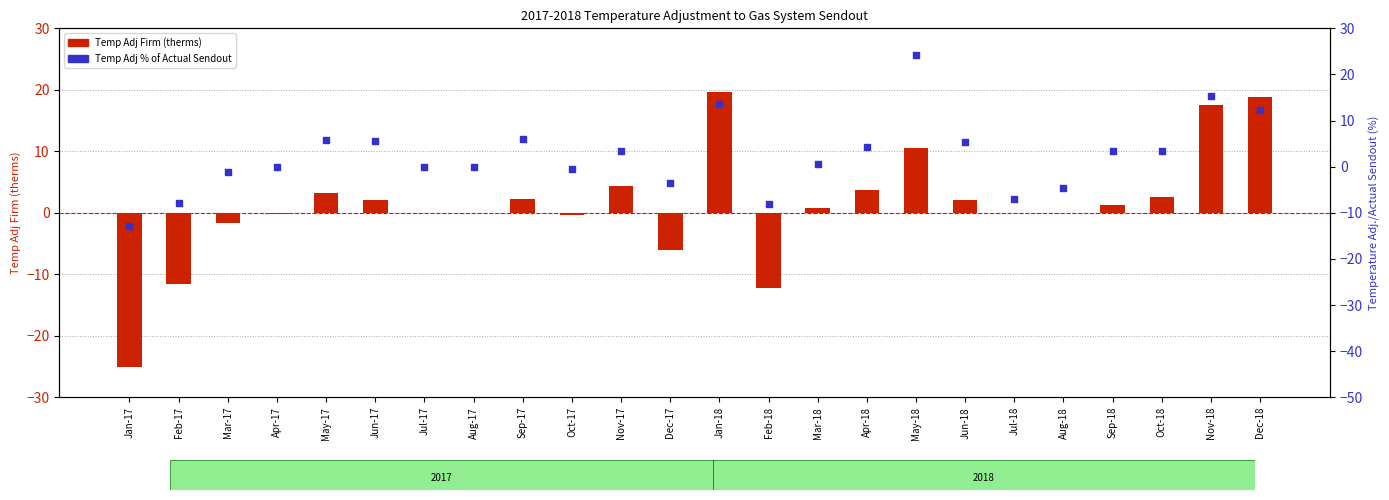

Is the value of Temp Adj % of Actual Sendout at Jun-18 greater than the value of Temp Adj Firm (therms) at Mar-17?

Yes